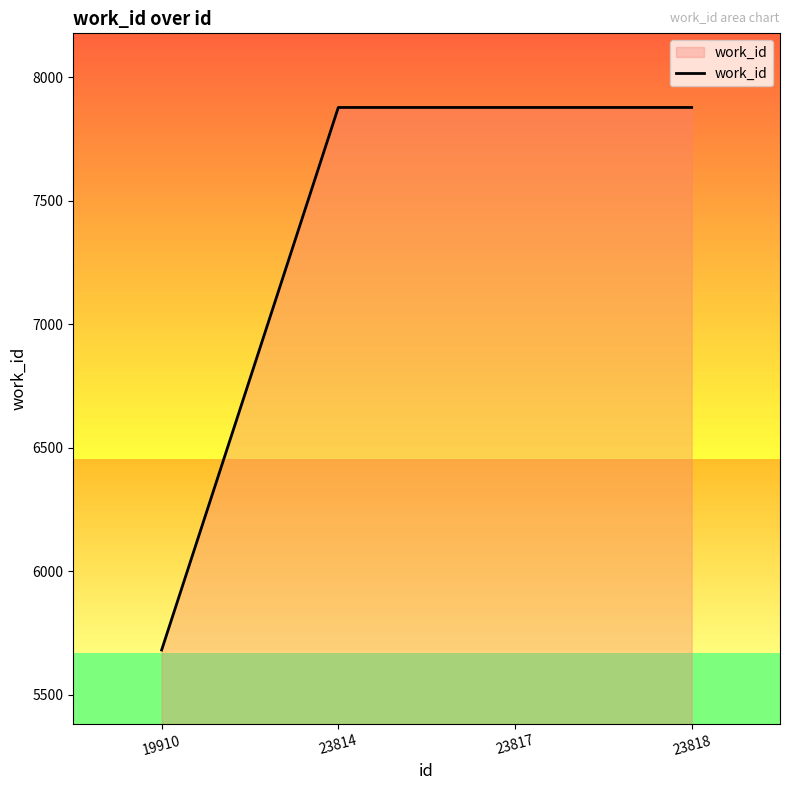

Is it true that the value at 23818 is 7877?

True